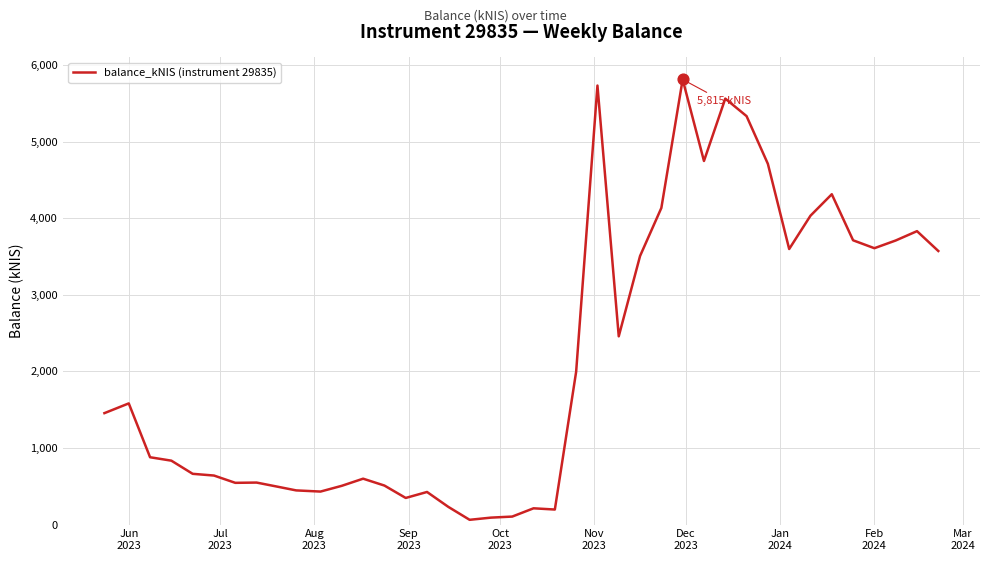

What is the greatest value displayed?

5814.8